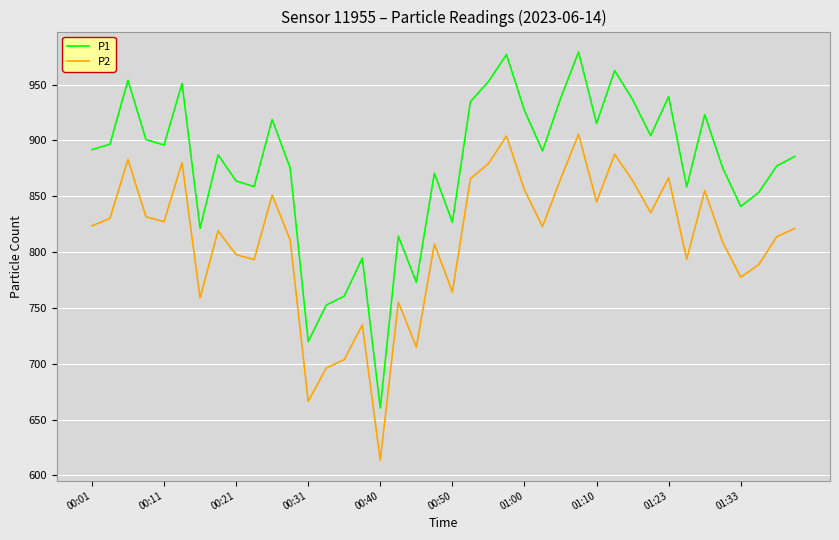

Rank the series by their maximum value, from lowest to highest.

P2, P1